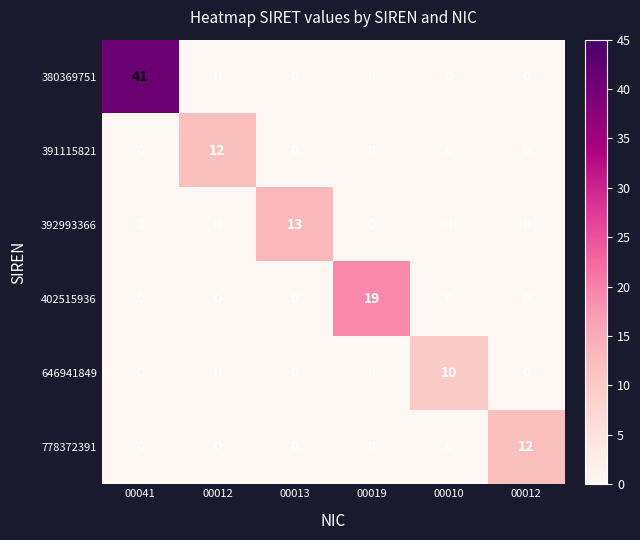

At which category is the sum across all series the highest?

00041